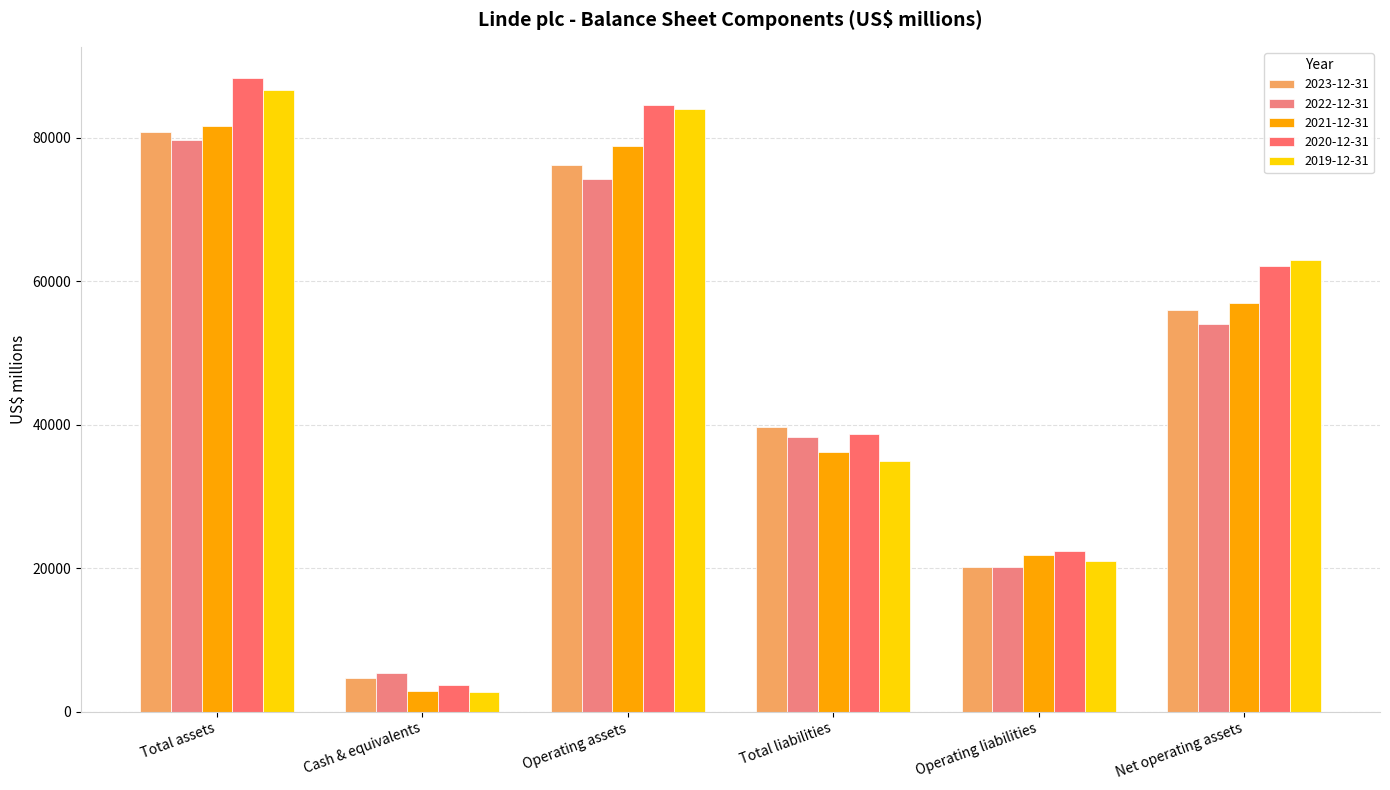

Which has a higher value, Net operating assets or Cash & equivalents?

Net operating assets